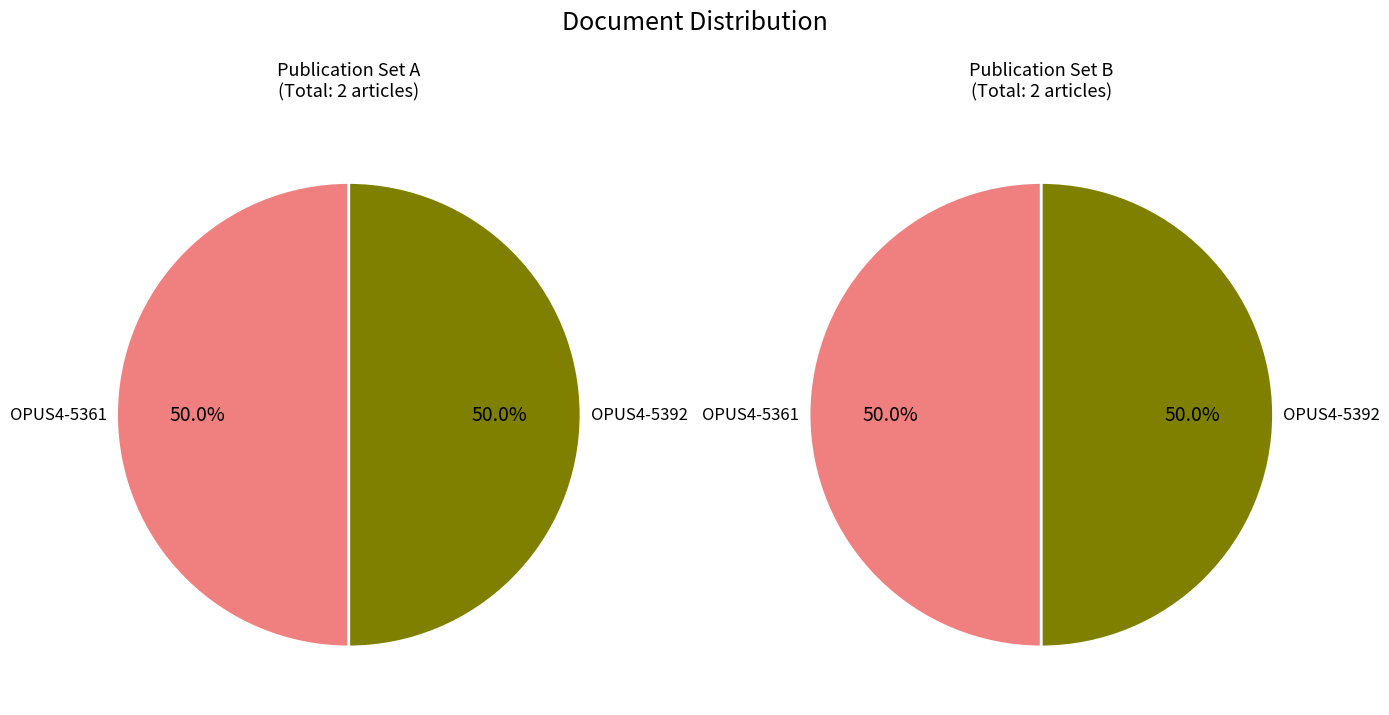

Which category has the smallest portion of the pie?

OPUS4-5361 (1989)